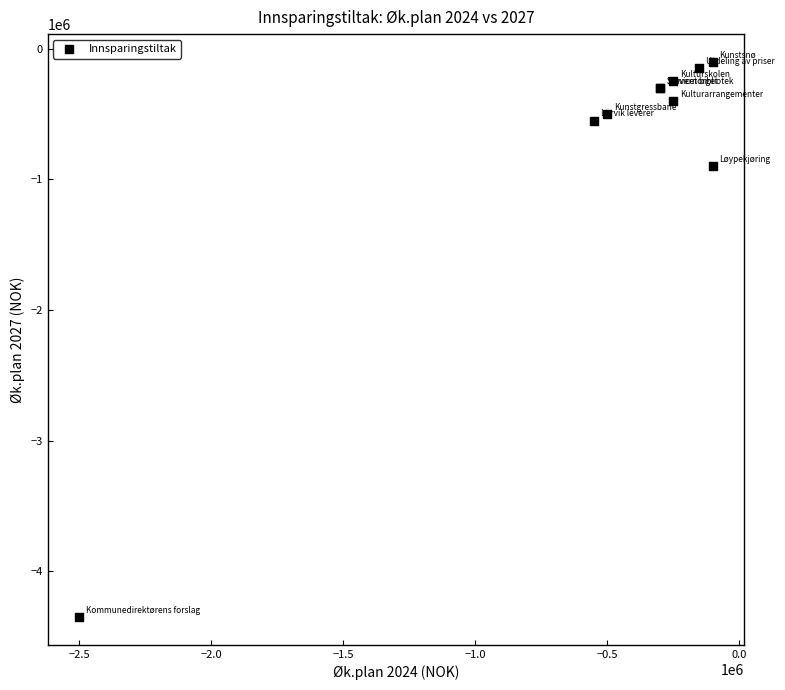

What Y value in the scatter plot is closest to -2225000?

-900000